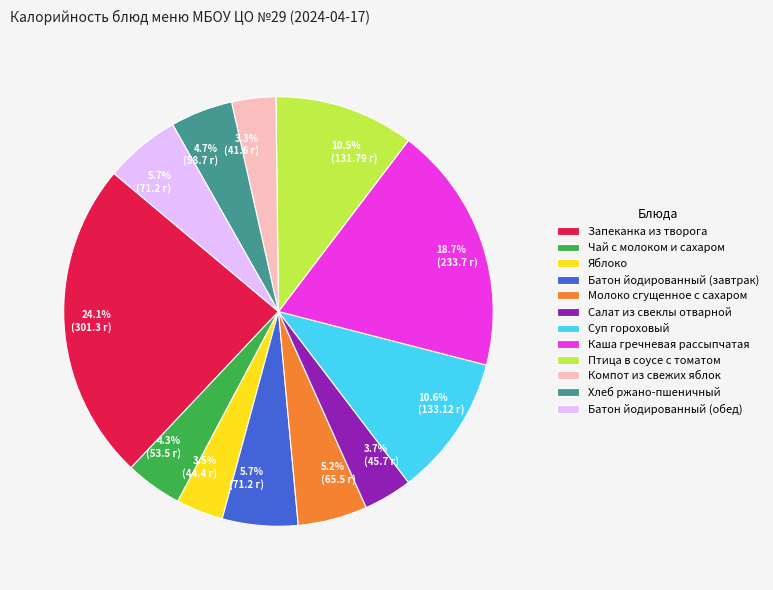

The Запеканка из творога slice represents 24% of the pie. True or false?

True